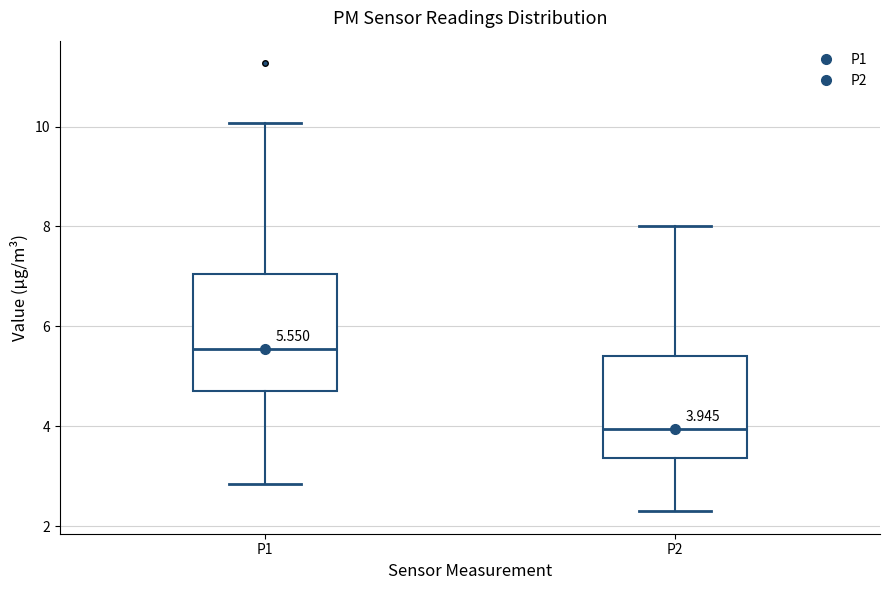

Which box has the highest median line?

P1